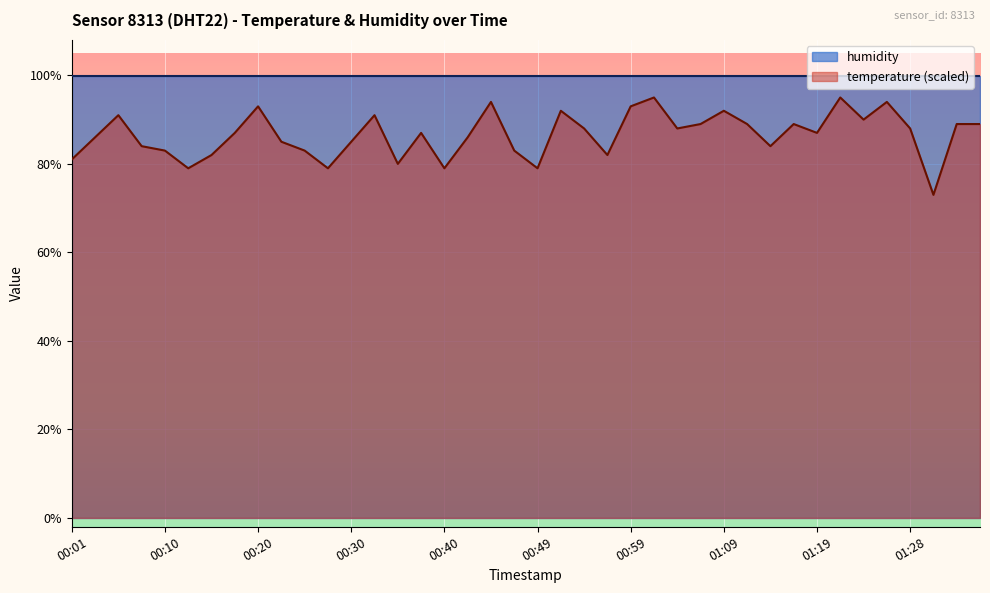

What is the average value?

87